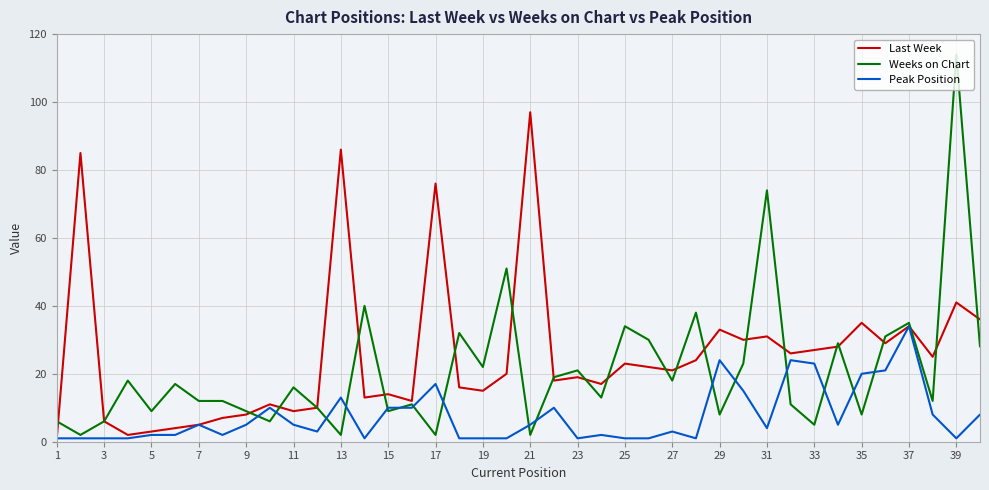

What is the maximum value for Peak Position?

34